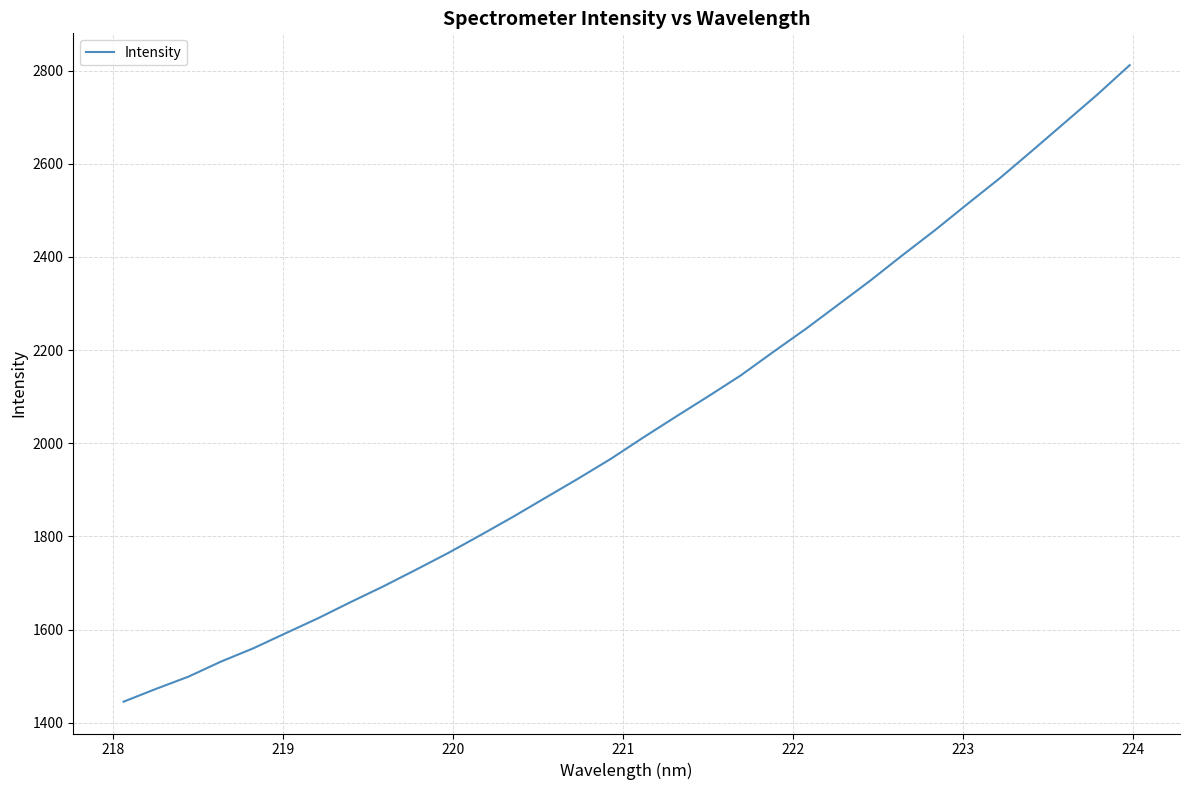

What is the greatest value displayed?

2811.7